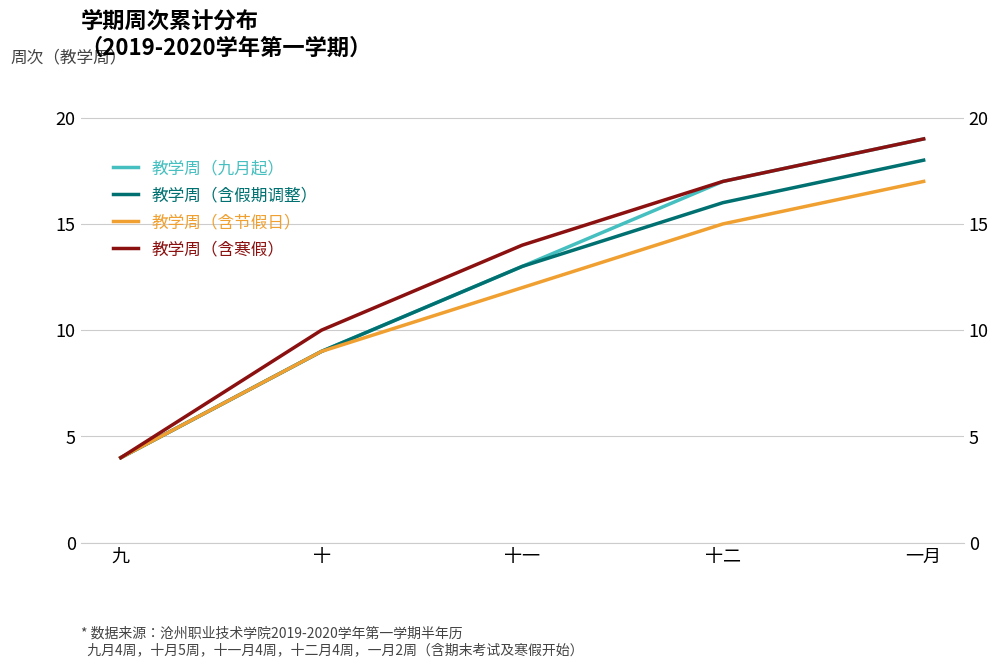

The value of 教学周（含寒假） at 九 is 4. True or false?

True